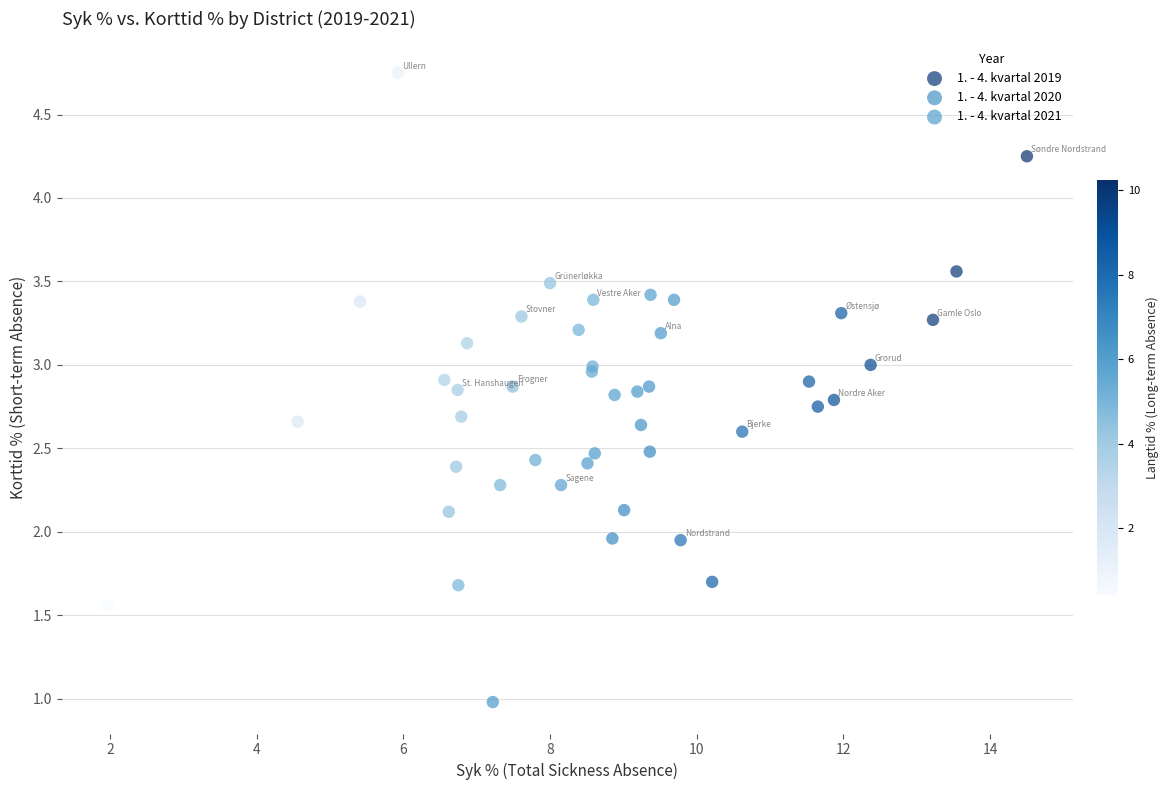

What are all the series names shown in the legend?

1. - 4. kvartal 2019, 1. - 4. kvartal 2020, 1. - 4. kvartal 2021